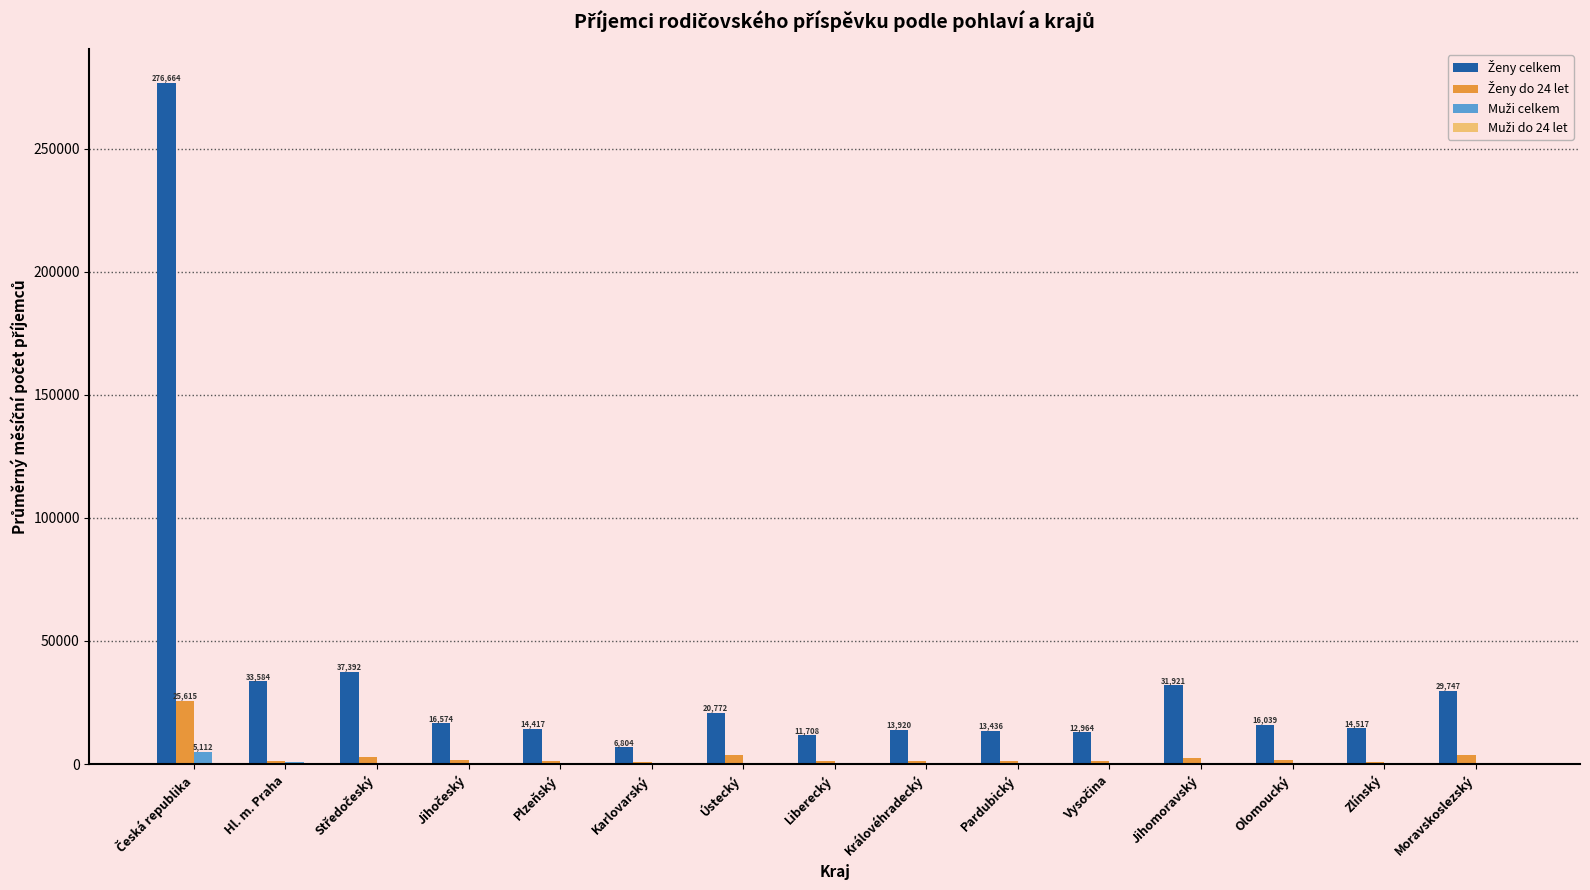

What is the maximum value shown in the chart?

276664